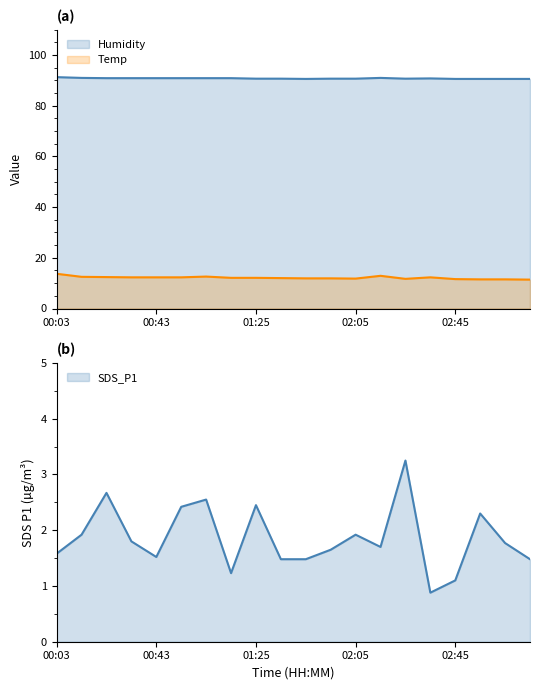

Rank the categories by SDS_P1 value from lowest to highest.

02:35, 02:45, 01:14, 01:35, 01:45, 03:15, 00:43, 00:03, 01:55, 02:15, 03:05, 00:33, 00:13, 02:05, 02:55, 00:53, 01:25, 01:03, 00:23, 02:25